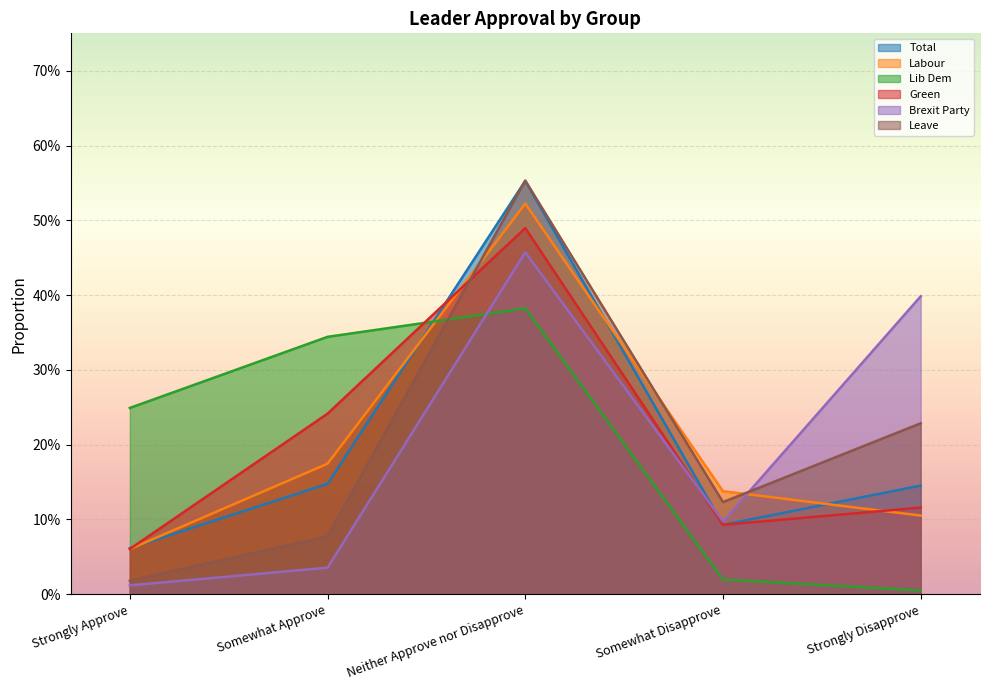

Count the number of data series in this chart.

6